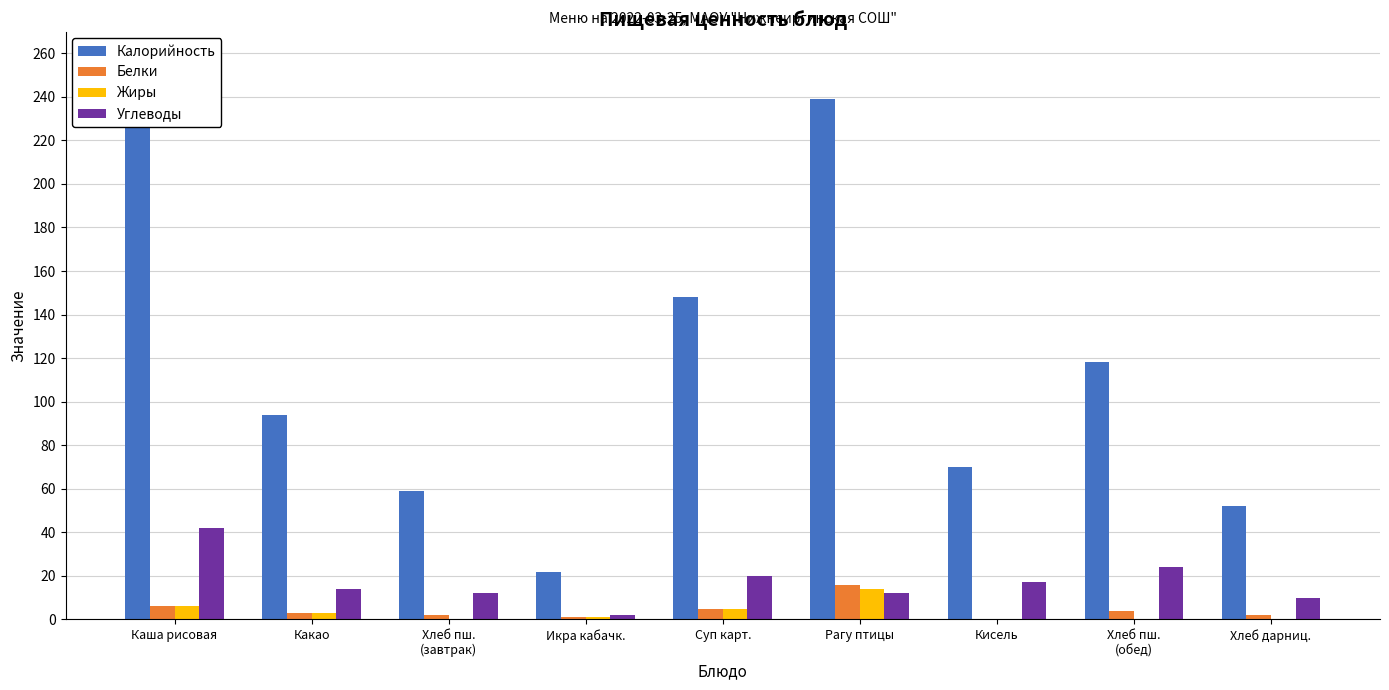

What is the spread (max minus min) of values at Икра кабачк.?

21